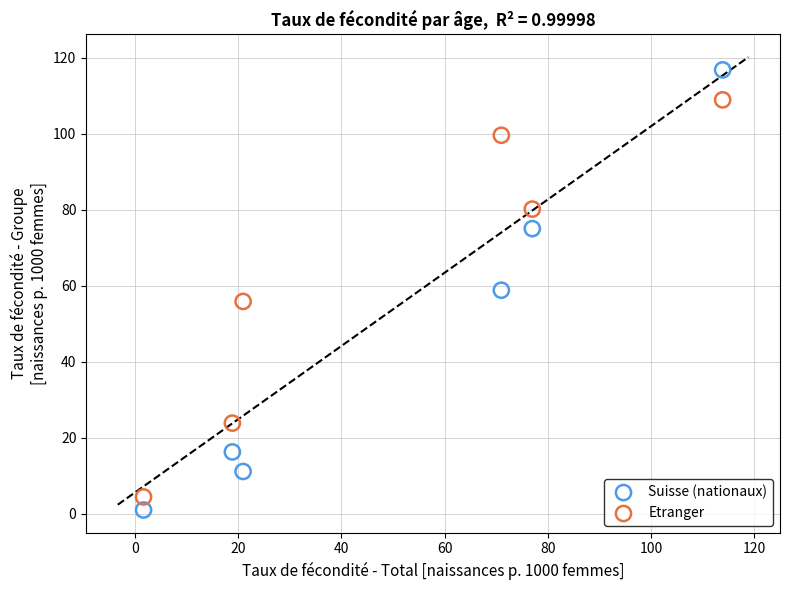

Across all data points, what is the average Y value?

54.3